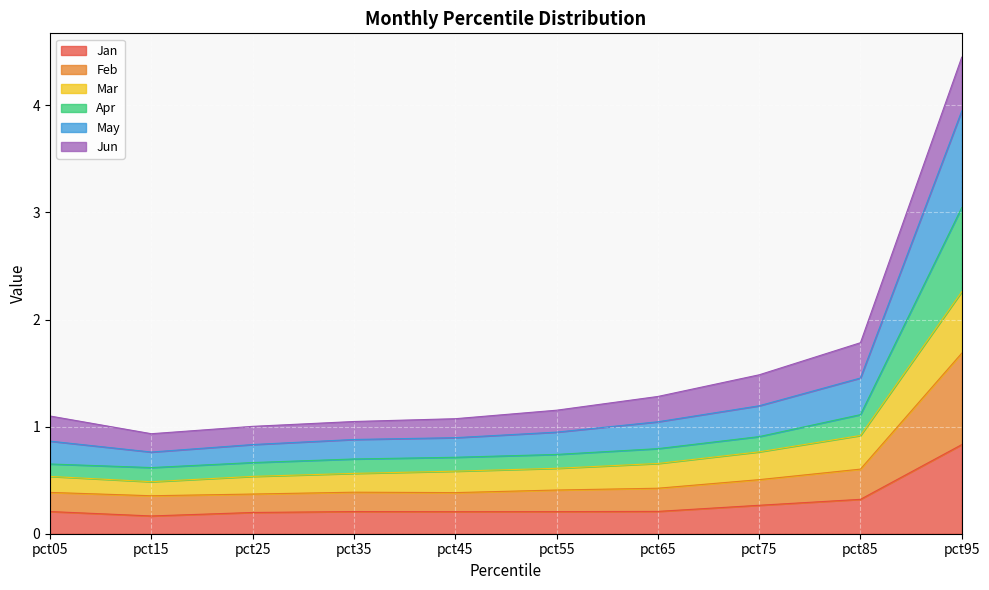

What is the highest value of the Jan series?

0.8